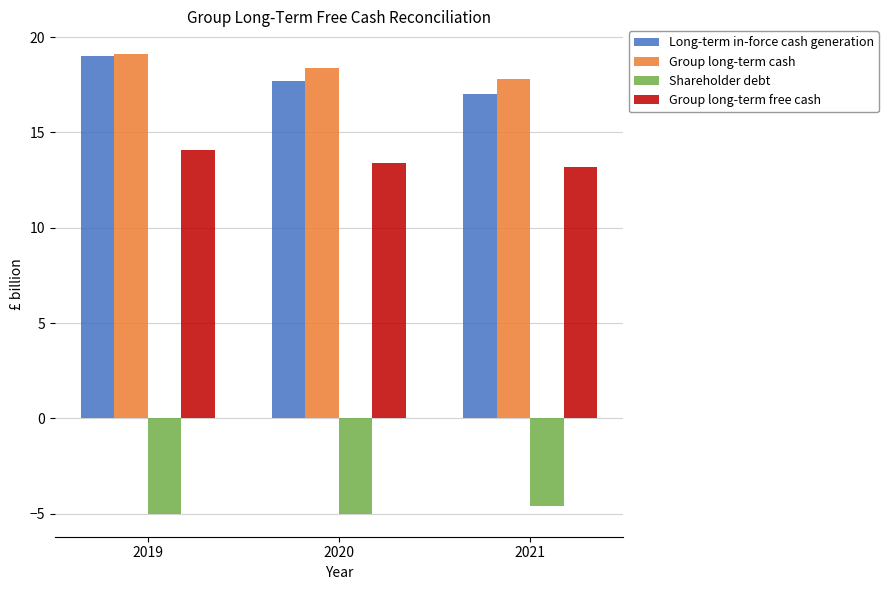

What is the sum of the Shareholder debt values at 2019 and 2020?

-10.0